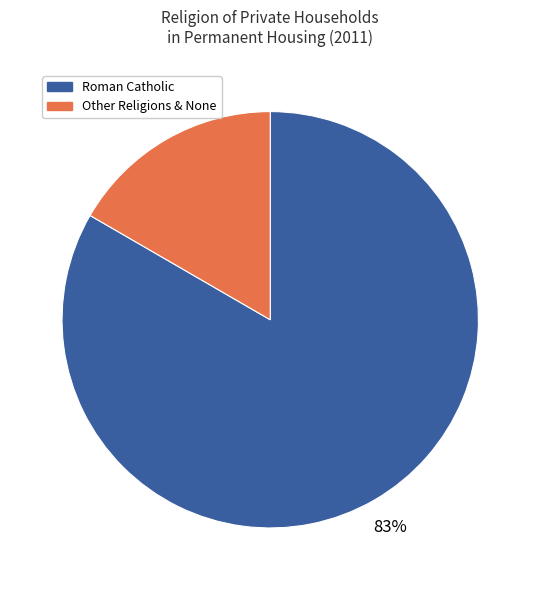

Is there any slice that represents more than half of the pie?

Yes